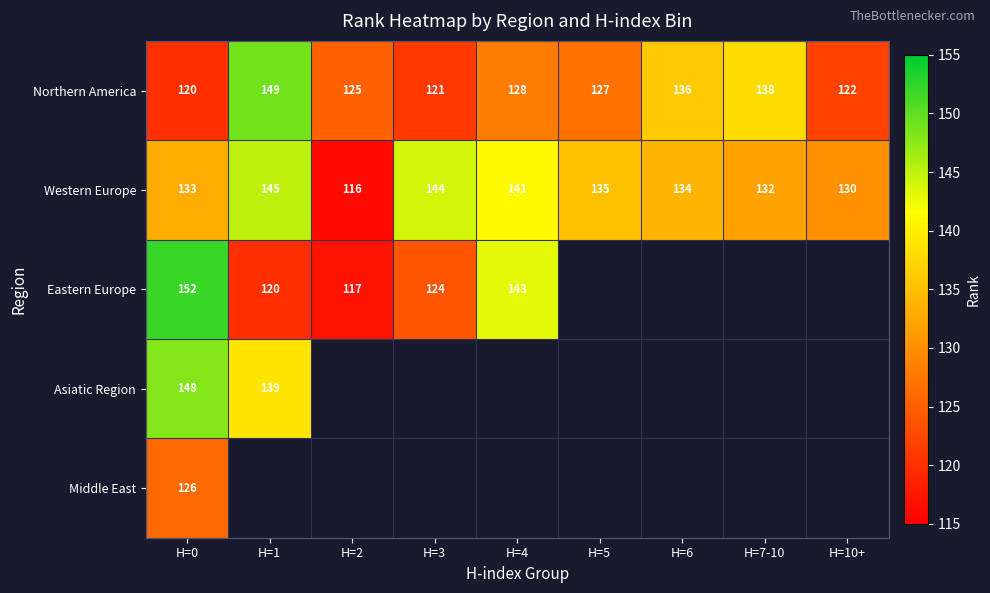

At which label does Western Europe reach its minimum?

H=2